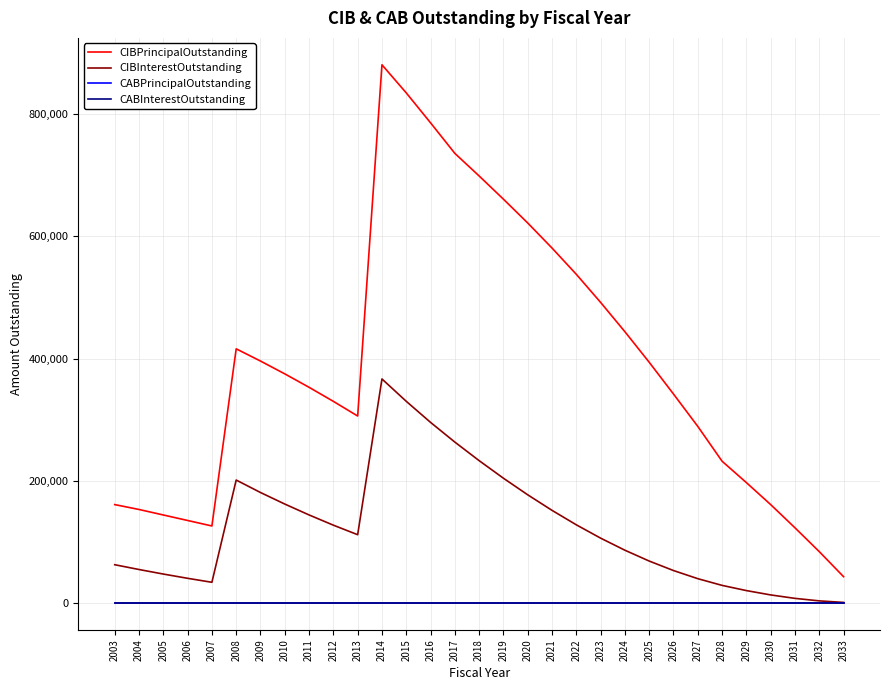

Does the chart display data point markers on the line(s)?

No